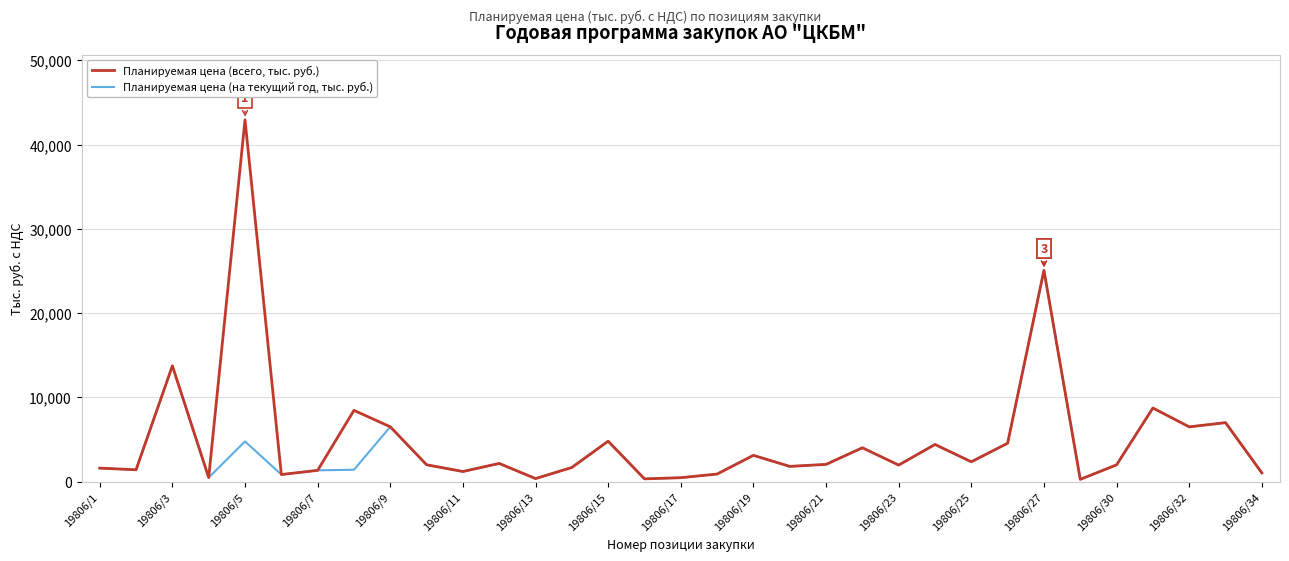

How many series are shown in this chart?

2